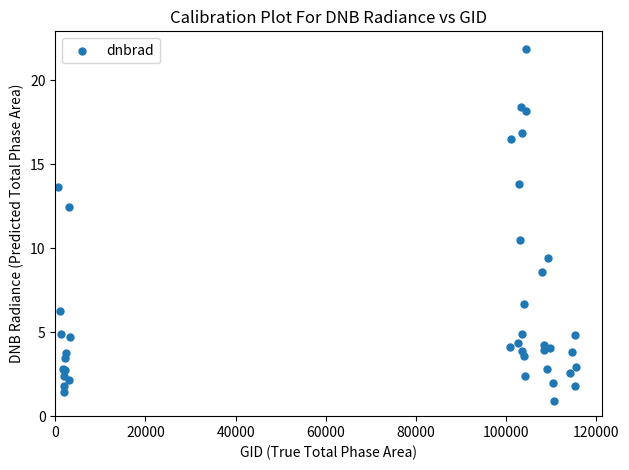

What Y value in the scatter plot is closest to 11?

10.5